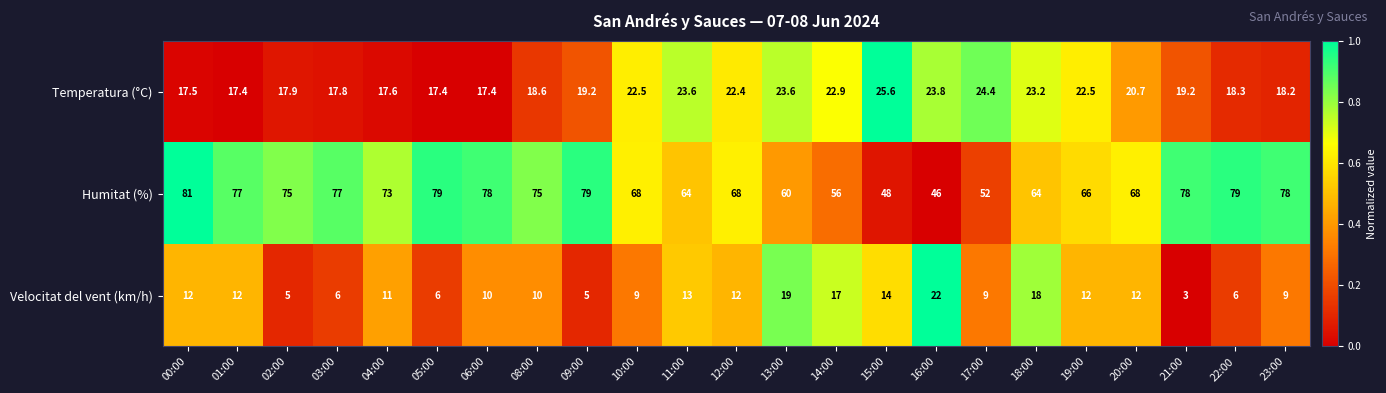

What is the average value of the Humitat (%) series?

69.1